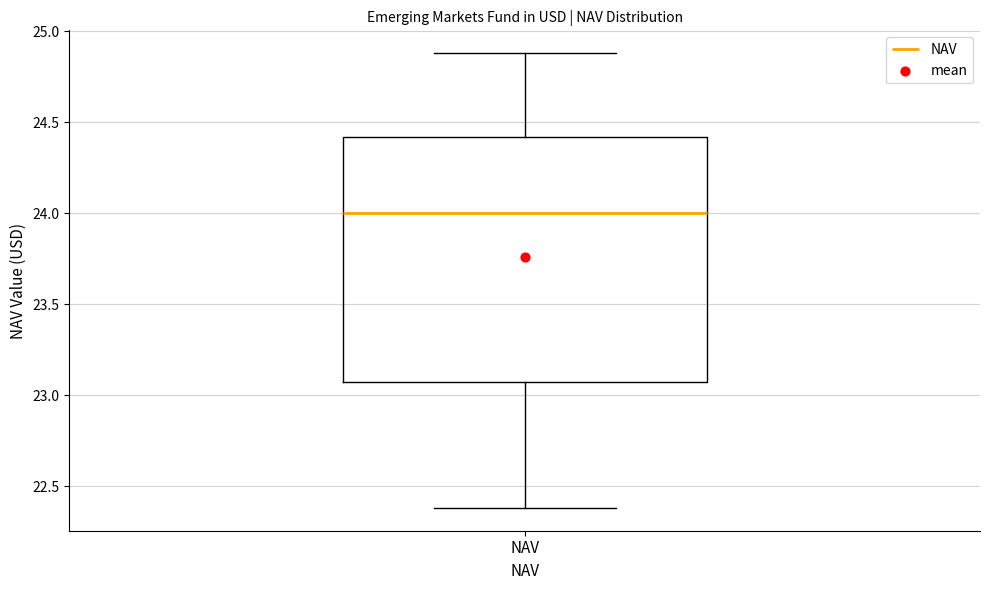

Transcribe this box plot: give where the median line is, the range the box spans, and where the two whiskers end, as read against the y-axis. The values are not printed on the chart, so give them approximately, as read against the axis.

median 24.00, box 23.05 to 24.40, whiskers 22.40 to 24.90